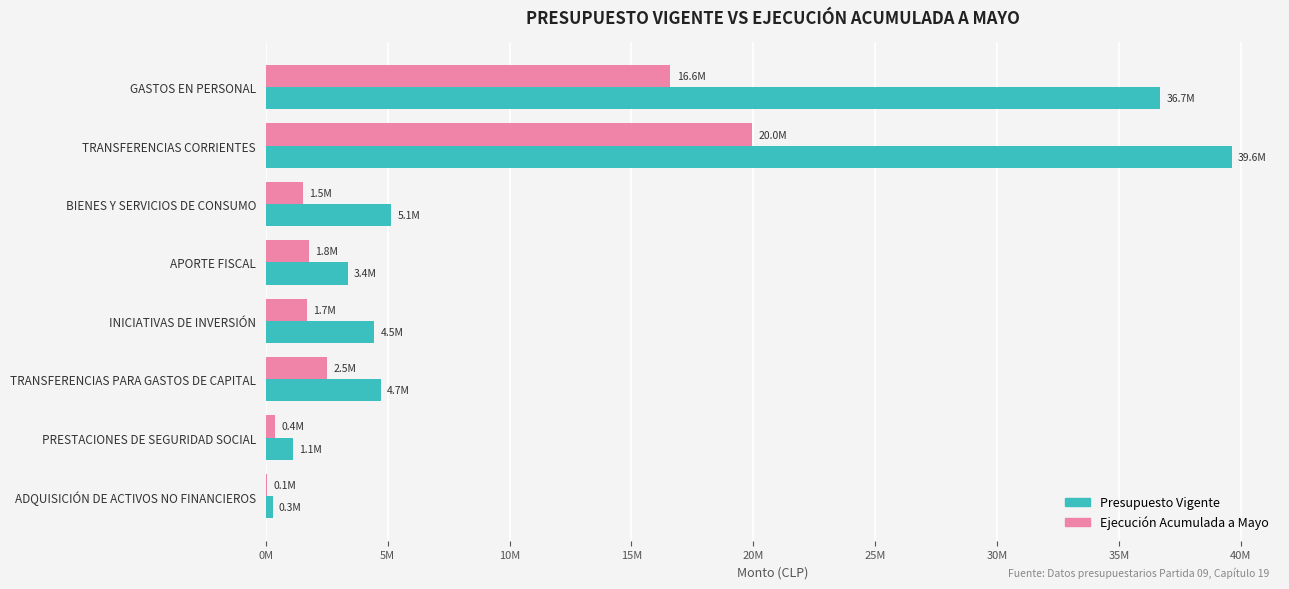

What are all the series names shown in the legend?

Presupuesto Vigente, Ejecución Acumulada a Mayo